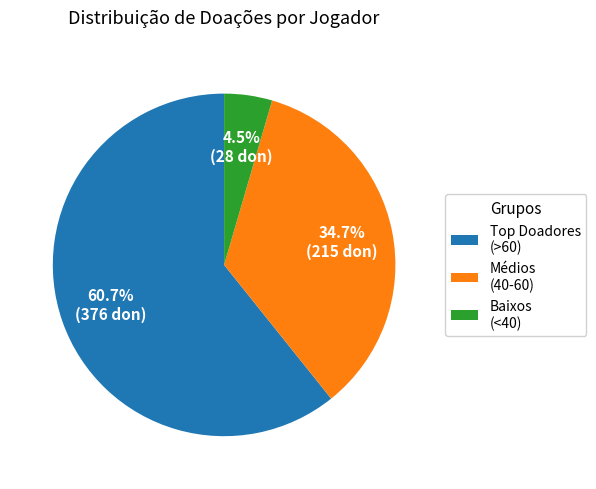

Rank the categories by value from highest to lowest.

Top Doadores (>60), Médios (40-60), Baixos (<40)